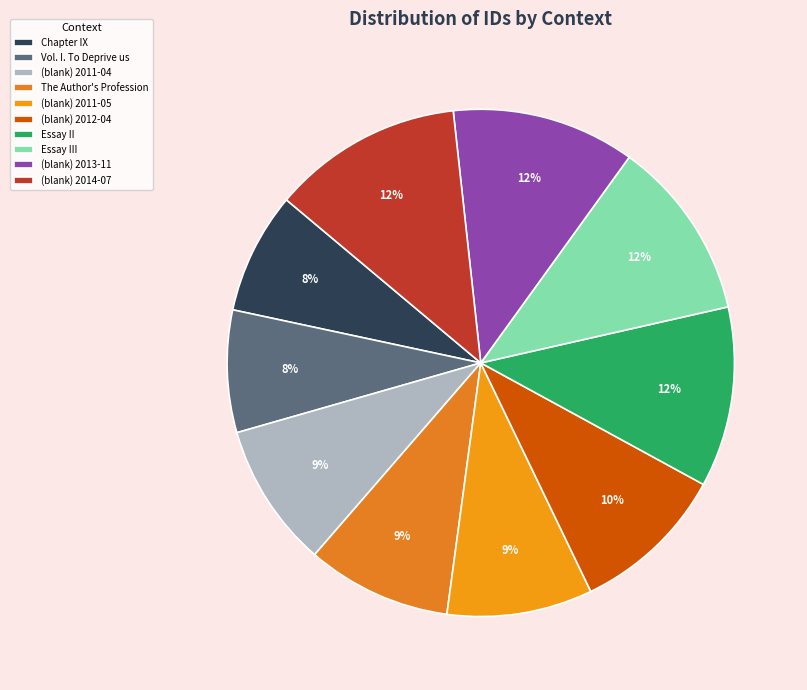

Does (blank) 2013-11 represent more than half of the total?

No